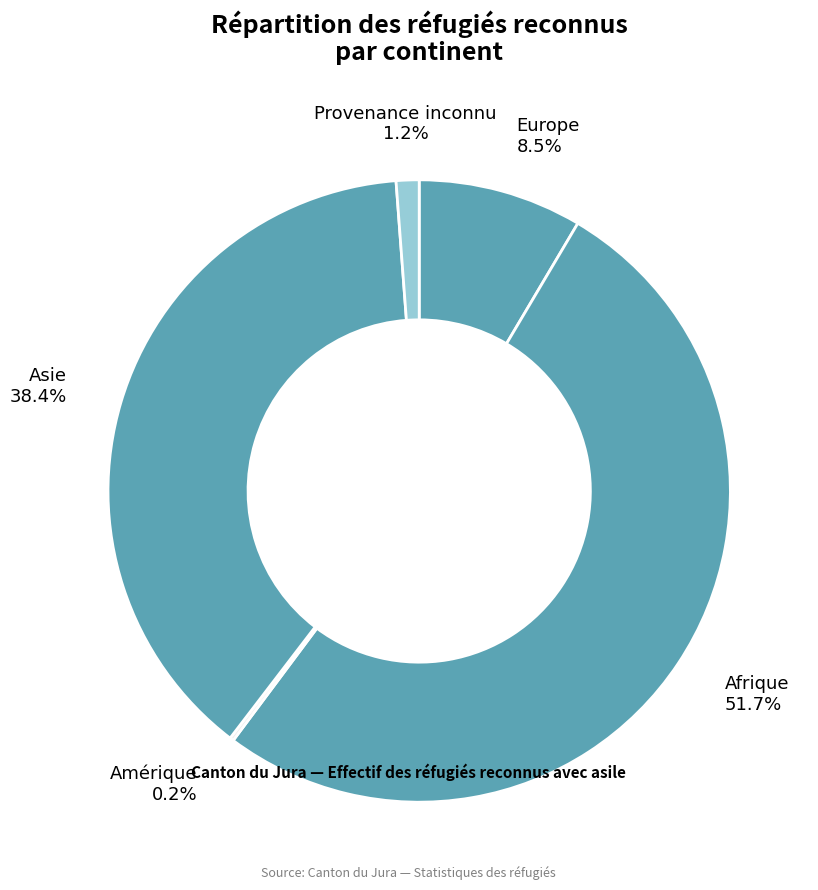

To the nearest percent, what percentage of the pie is Provenance inconnu?

1%